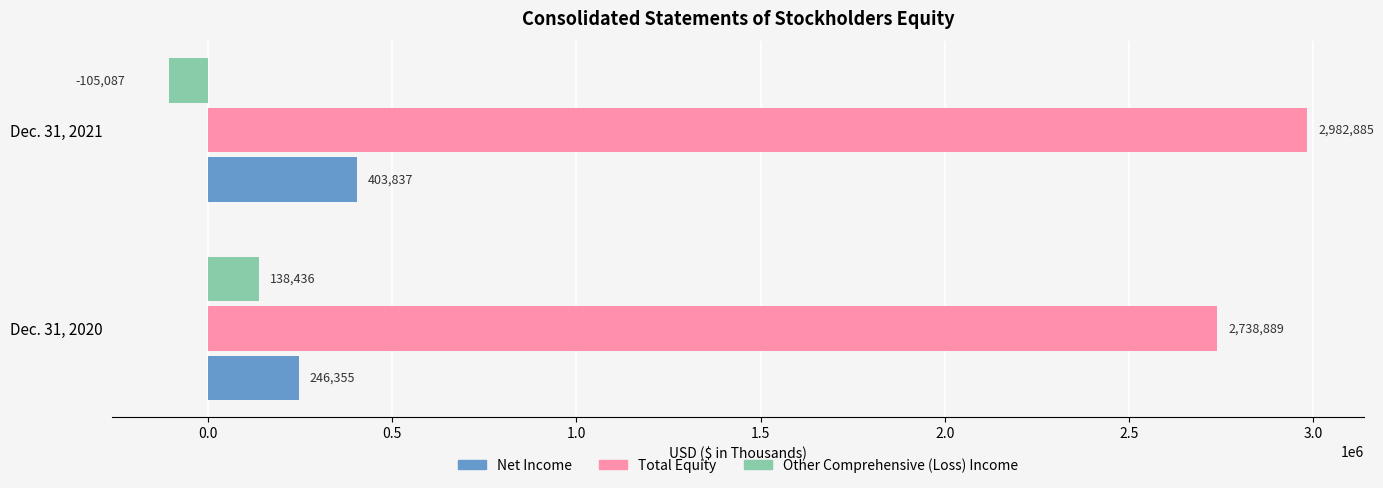

Is it true that Net Income equals 403837 at Dec. 31, 2021?

True